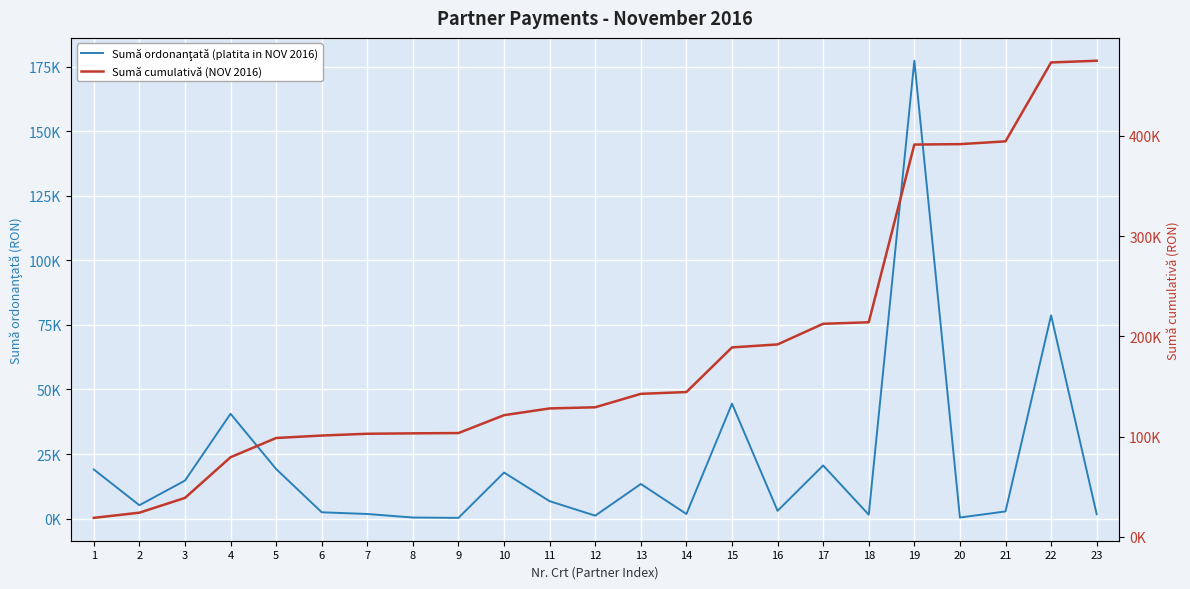

What is the value of the Sumă cumulativă (NOV 2016) point at the 21st from the left?

394598.1